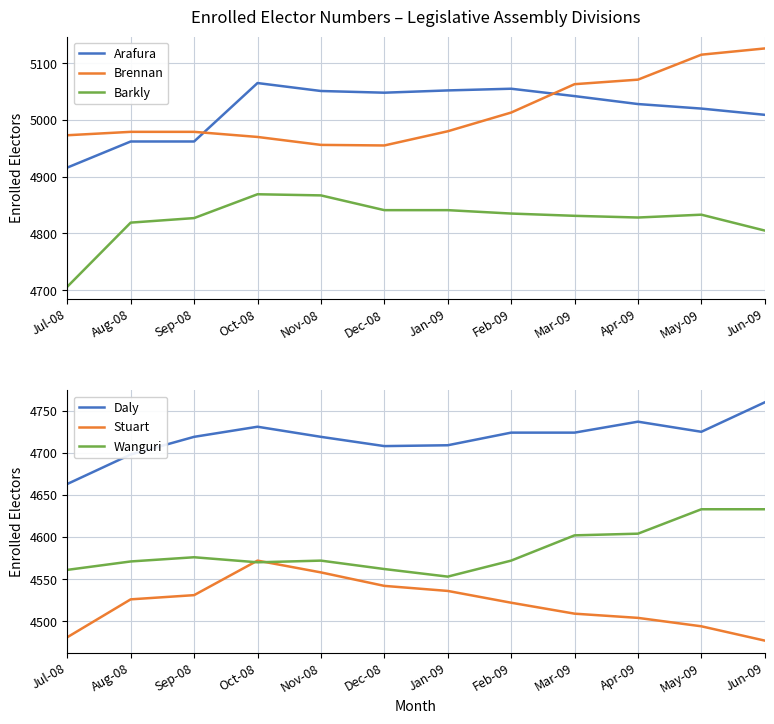

What is the label of the 8th point from the right?

Nov-08